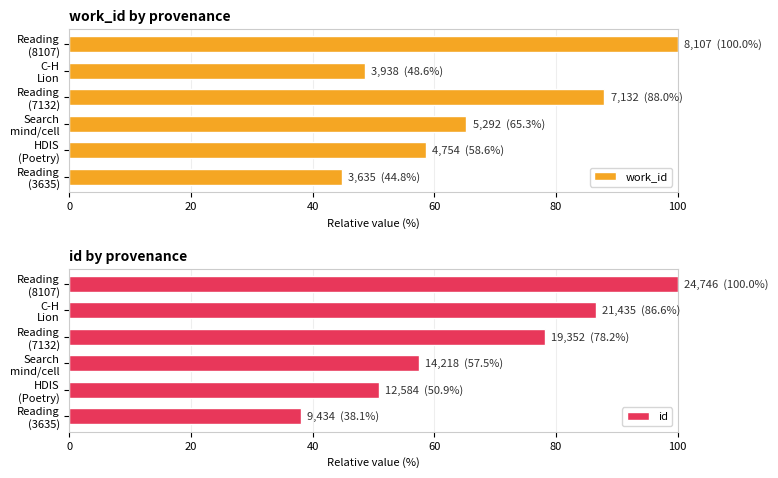

Rank the categories by work_id value from lowest to highest.

Reading
(3635), C-H
Lion, HDIS
(Poetry), Search
mind/cell, Reading
(7132), Reading
(8107)